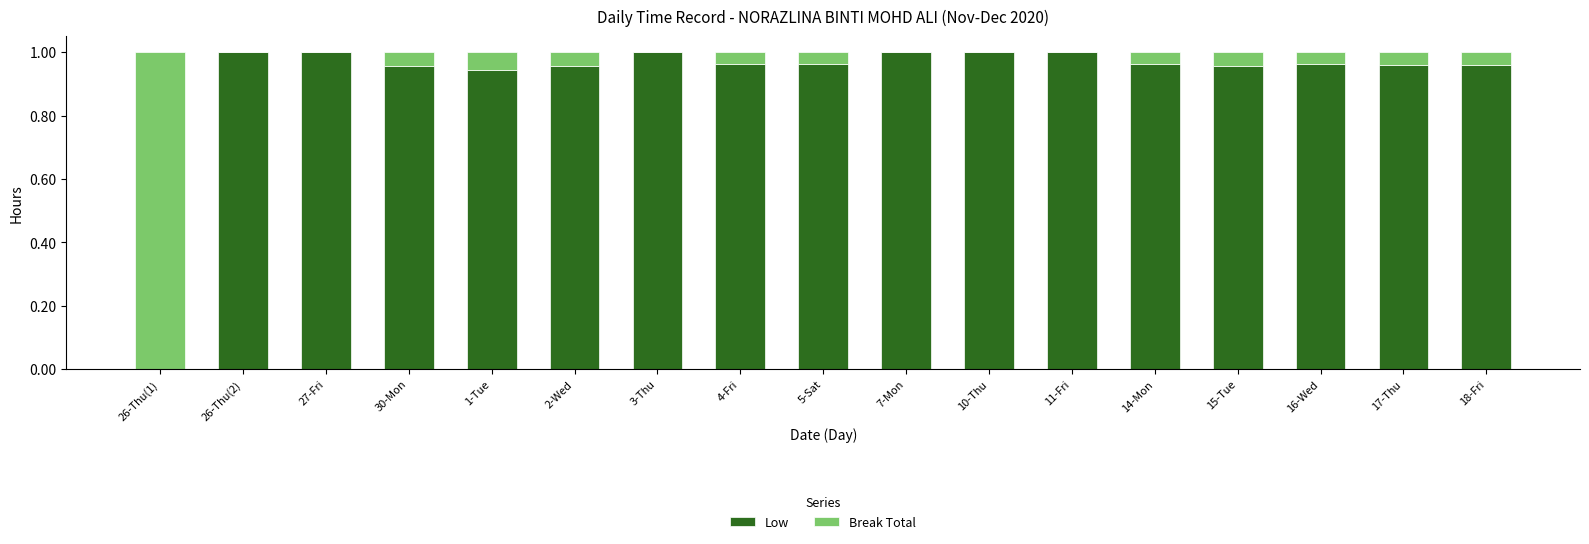

The Low series shows 1.0 at 16-Wed. True or false?

True